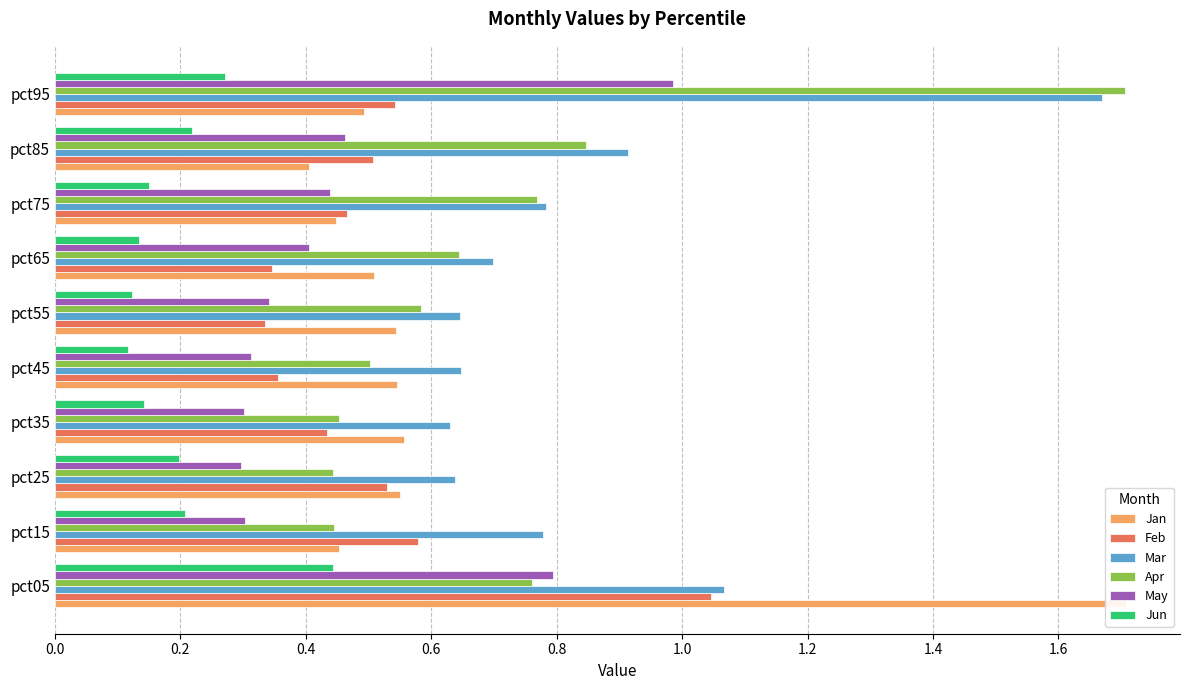

Between pct65 and pct55, which is larger?

pct55